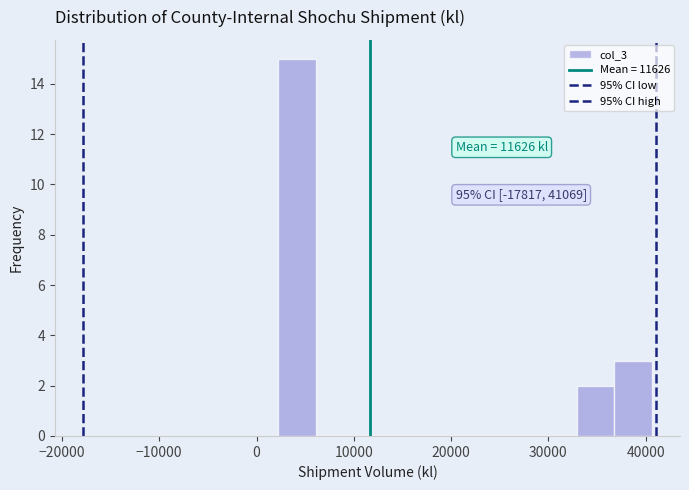

Around what value on the x-axis is the tallest bar? Give the approximate position of its centre, as read against the axis.

4000